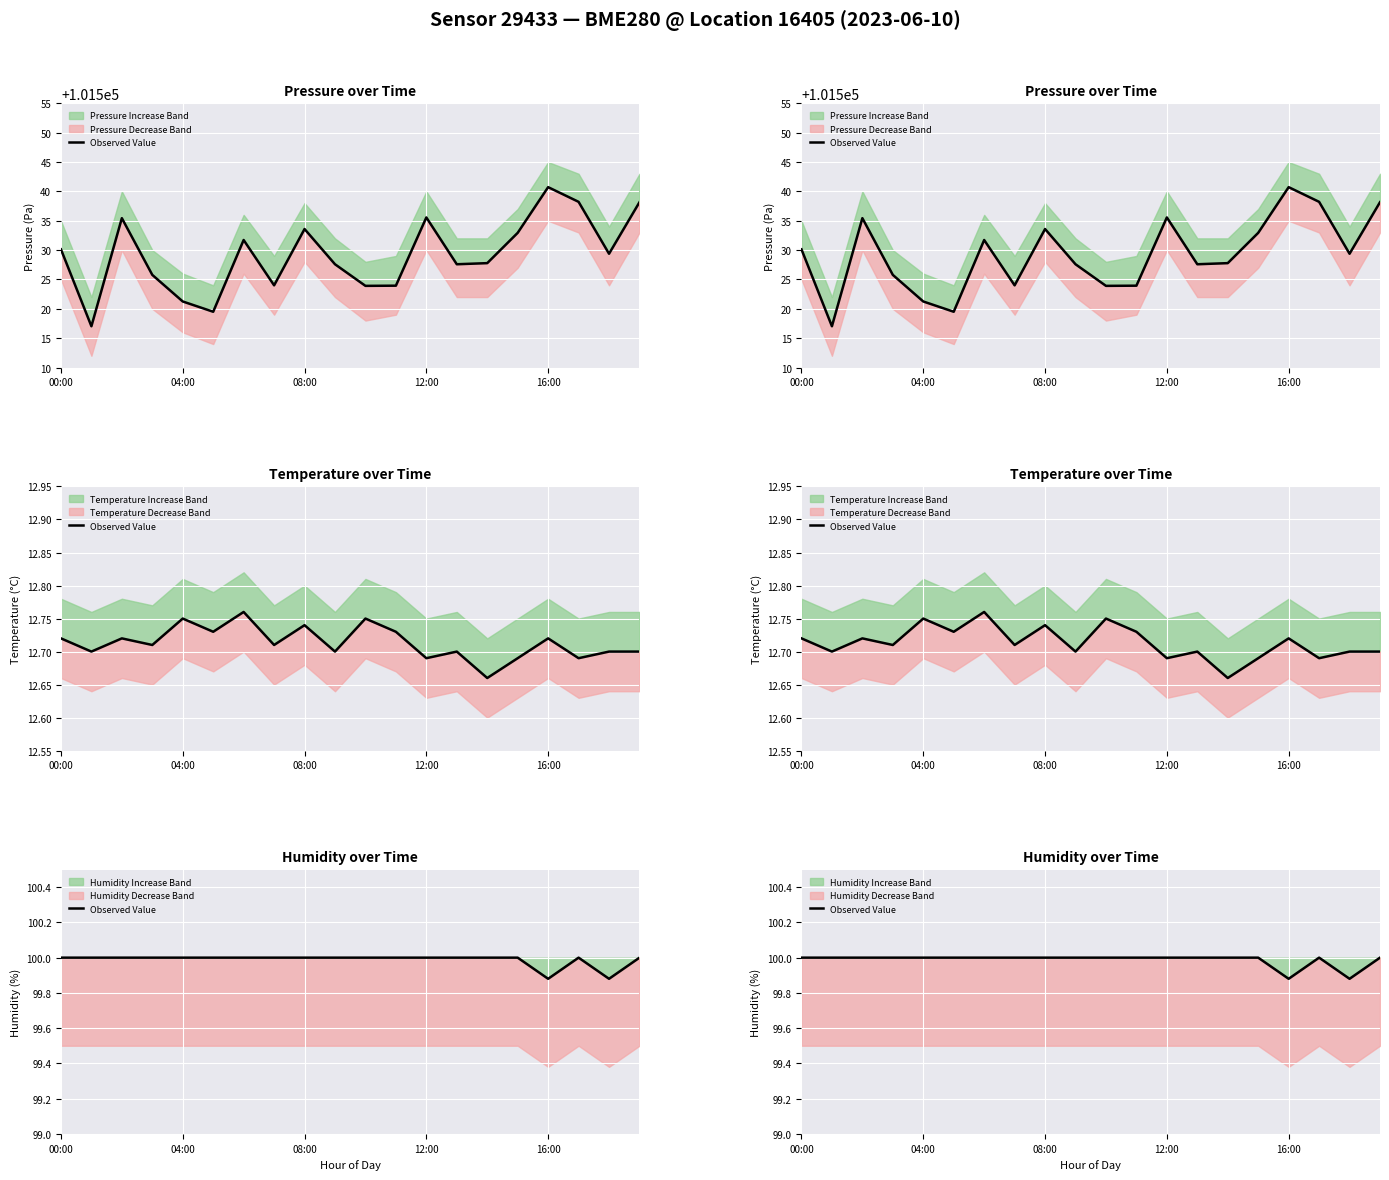

What is the approximate value at 04:00?

100.0